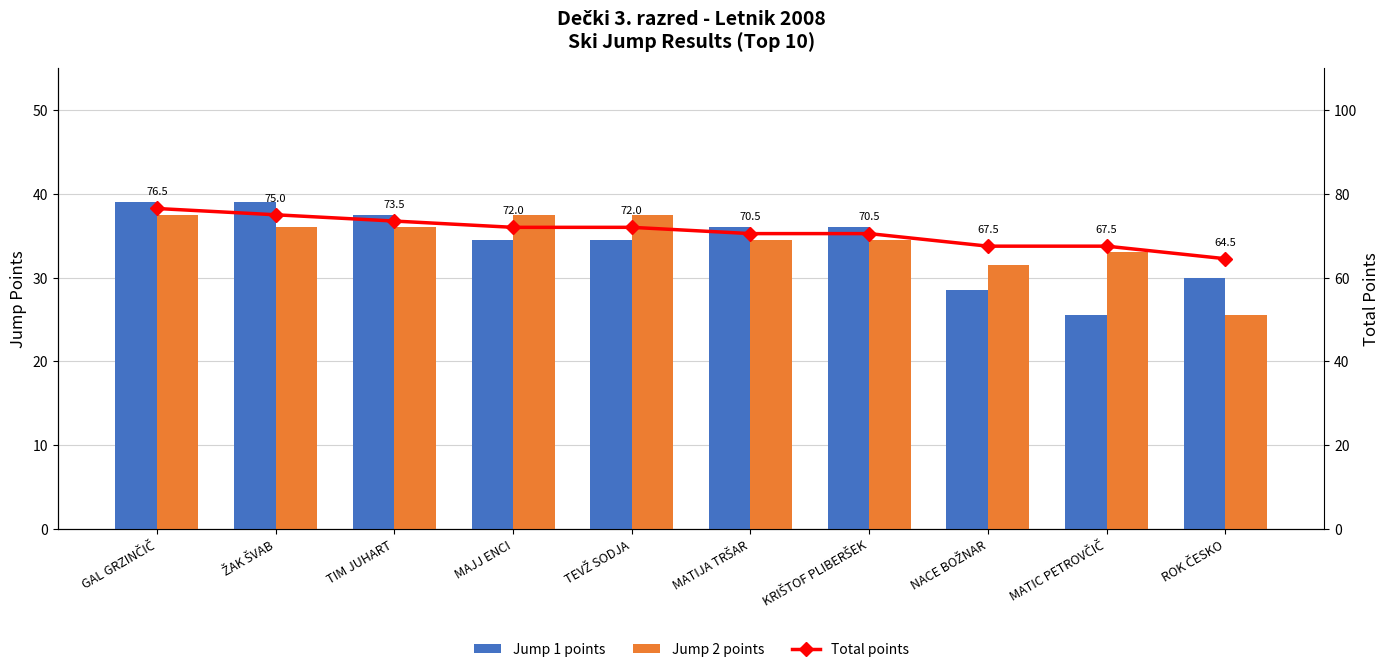

Rank the series at ŽAK ŠVAB from highest to lowest value.

Total points, Jump 1 points, Jump 2 points